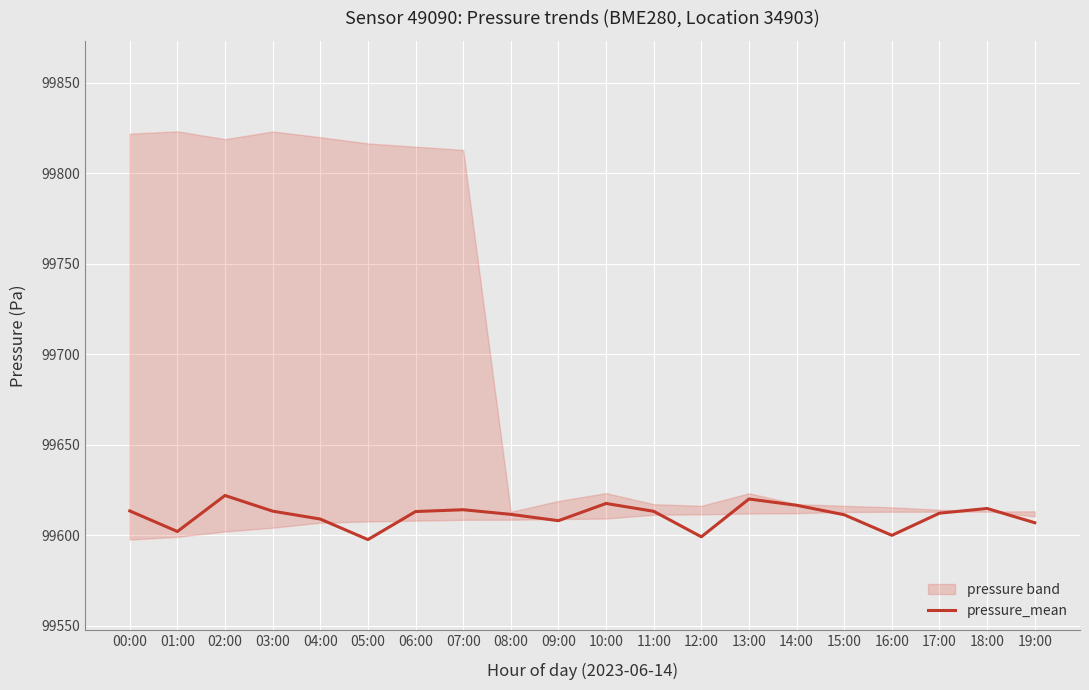

At which category does the data reach its first local valley?

01:00